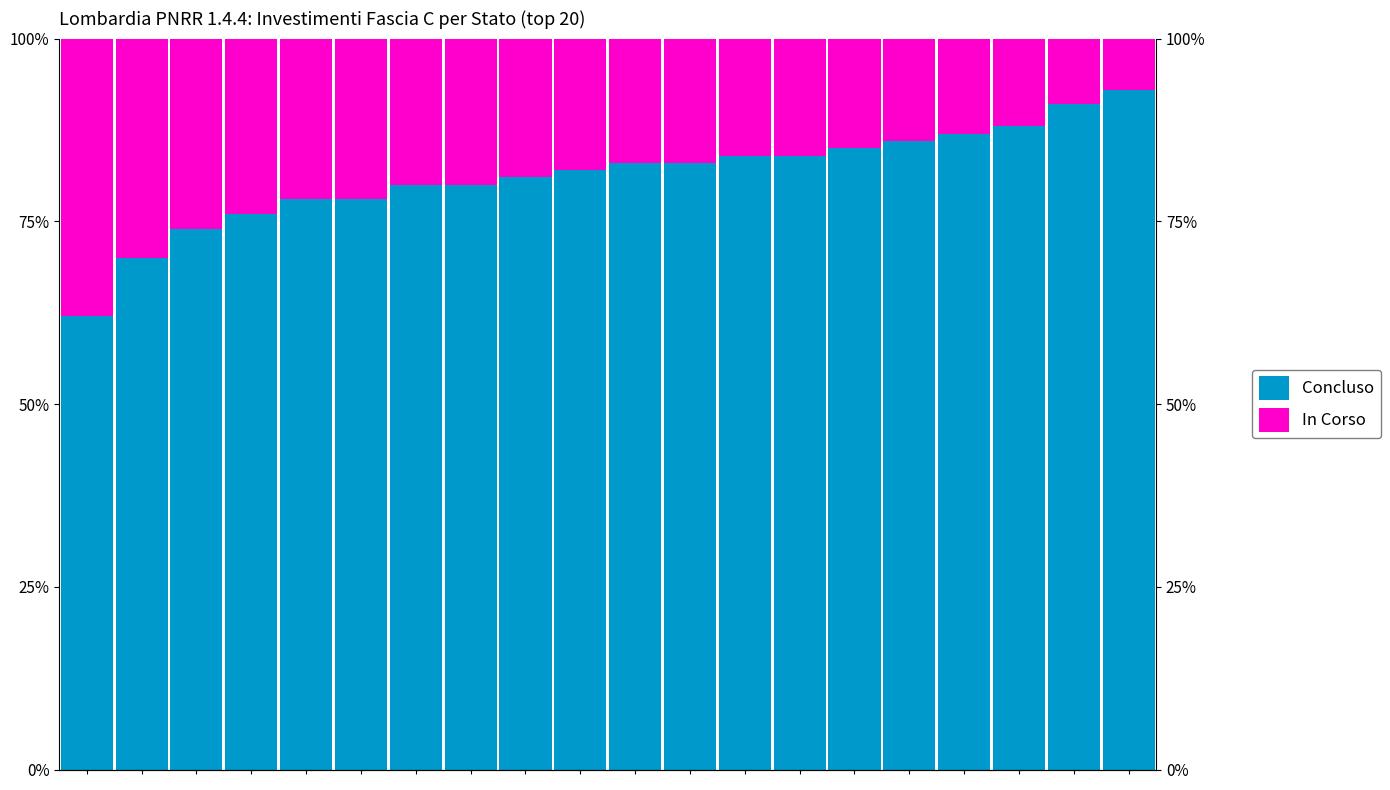

What is the difference between the second highest and minimum values in the In Corso series?

23